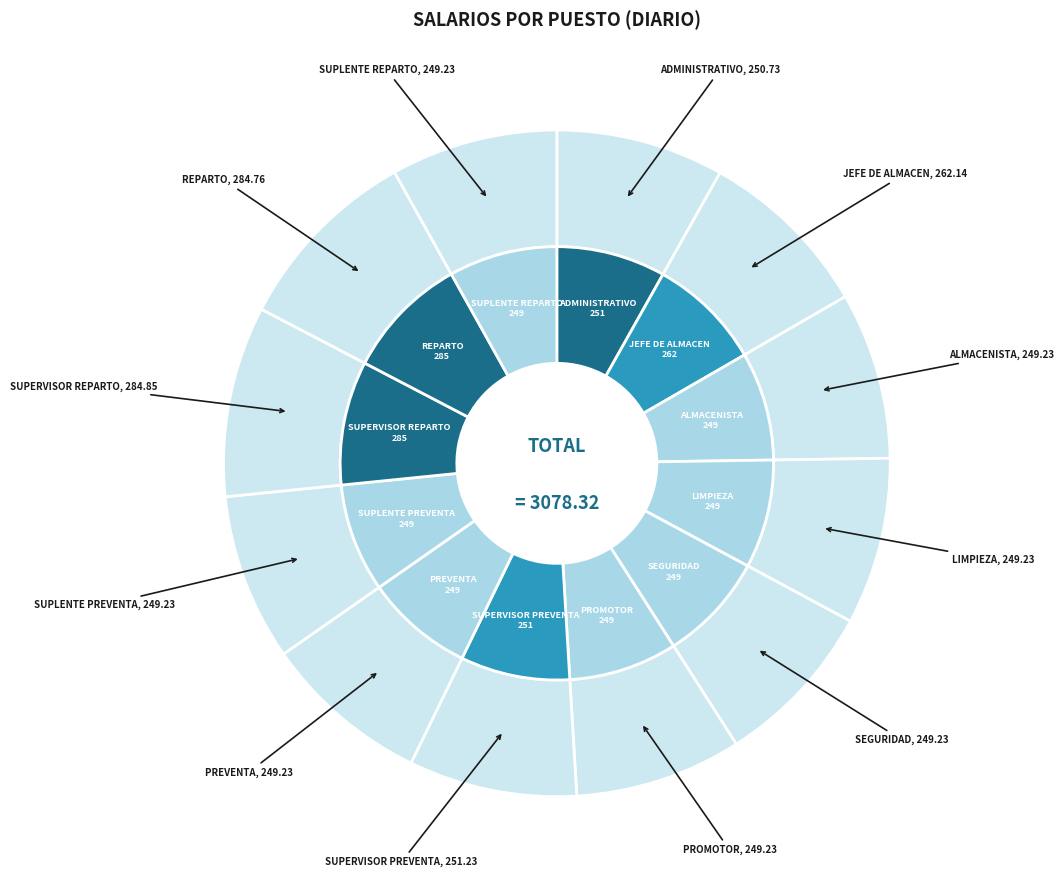

Approximately how many times larger is the value at ADMINISTRATIVO compared to SEGURIDAD?

1.0